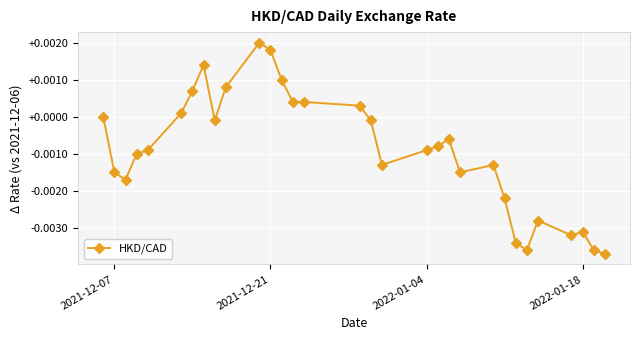

True or false: there are more than 1 points higher than both neighbors.

True